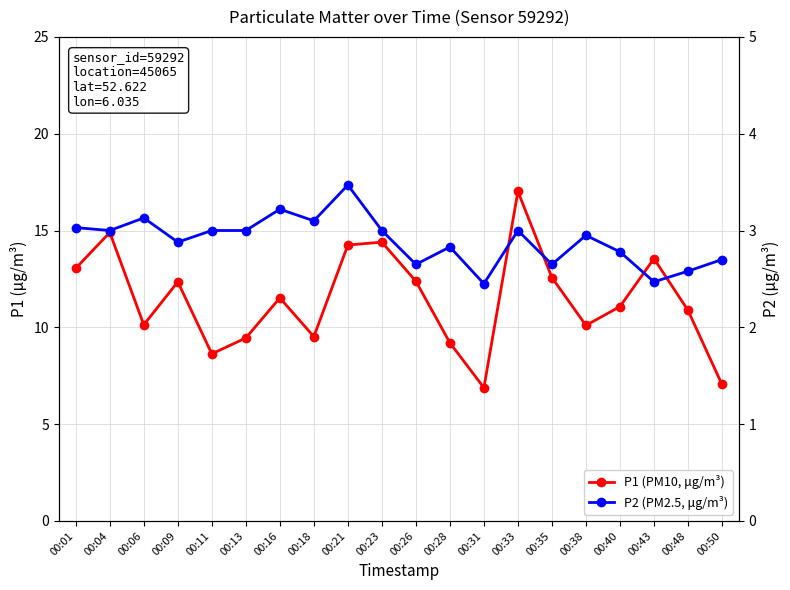

How many interior local valleys does the P1 (PM10, μg/m³) series have?

5